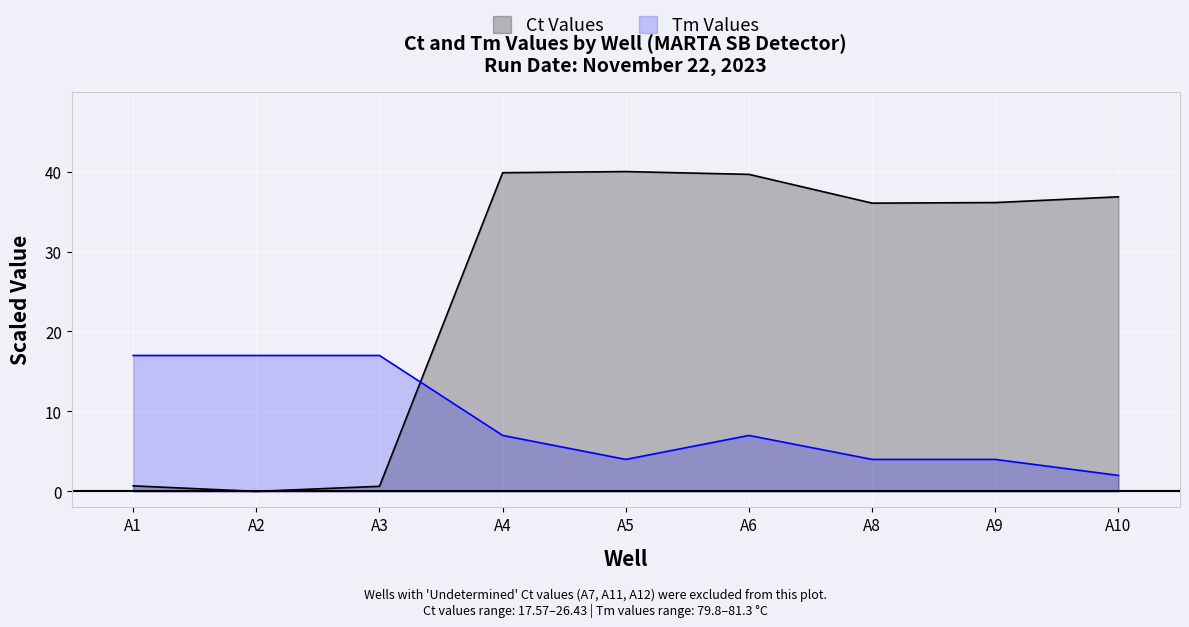

Where do Ct Values and Tm Values first cross each other?

A3 and A4